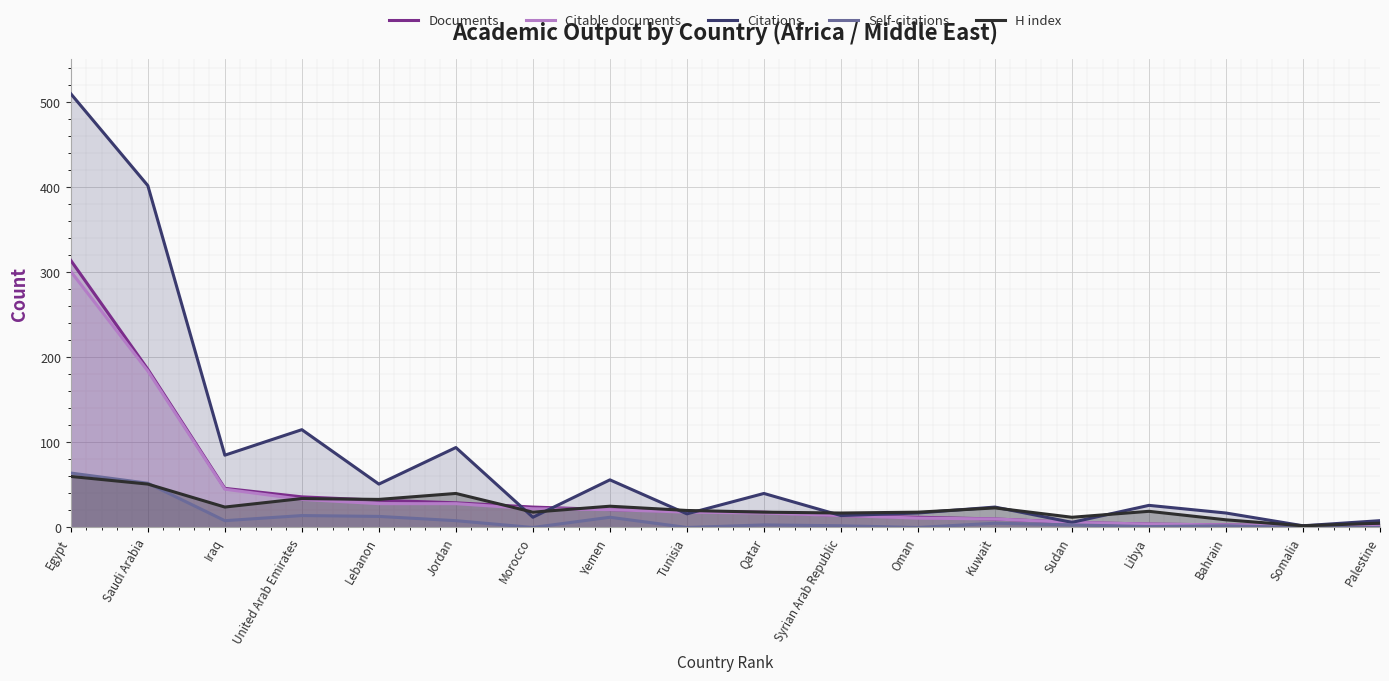

What is the value of the H index point at the 18th from the left?

5